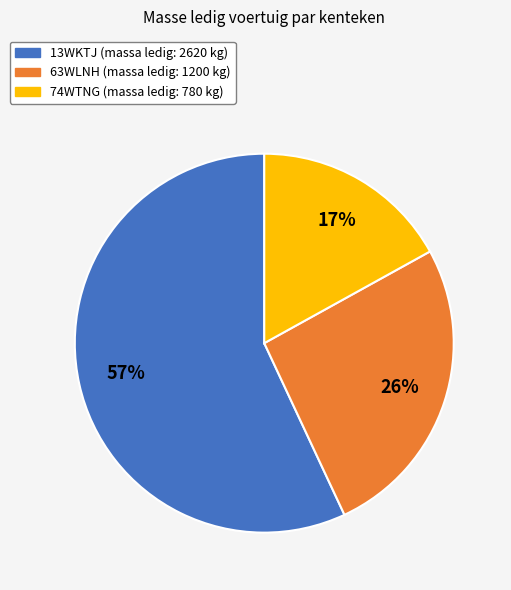

Count the number of slices in the pie.

3